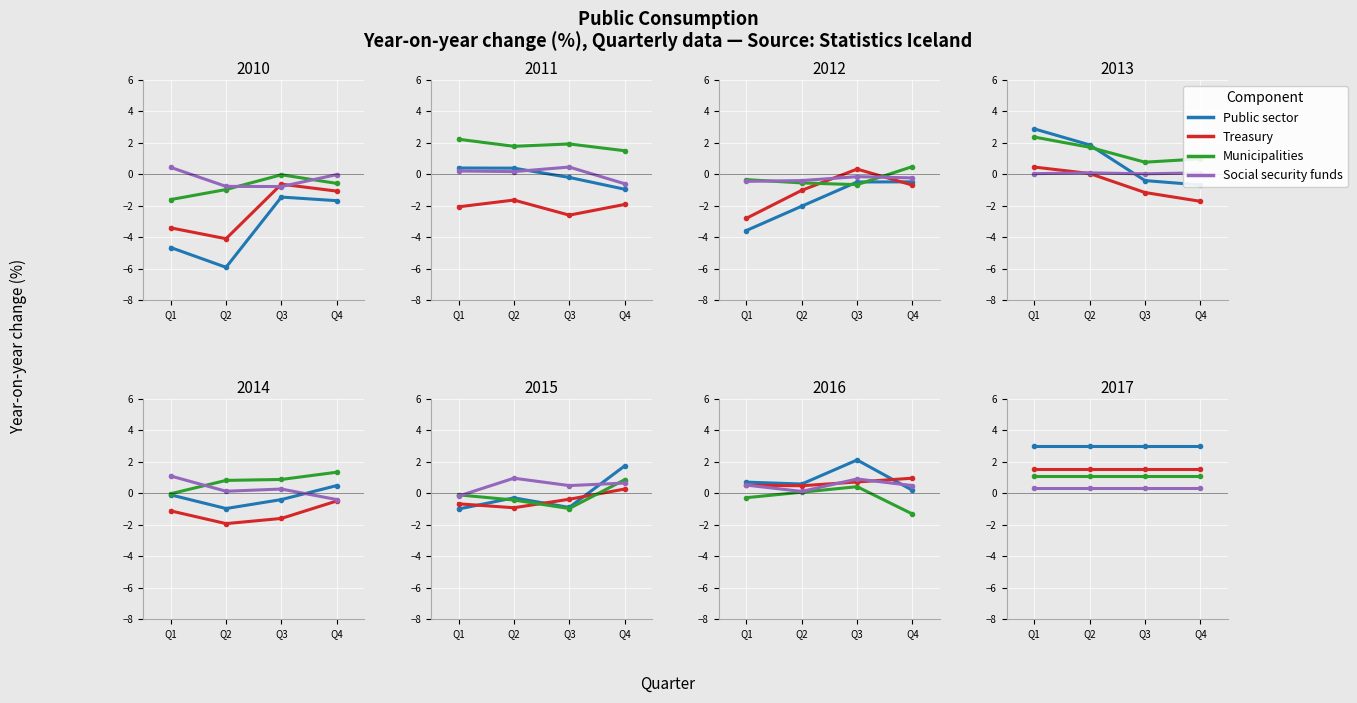

What is the sum of the Social security funds values at Q4 and Q2?

0.7